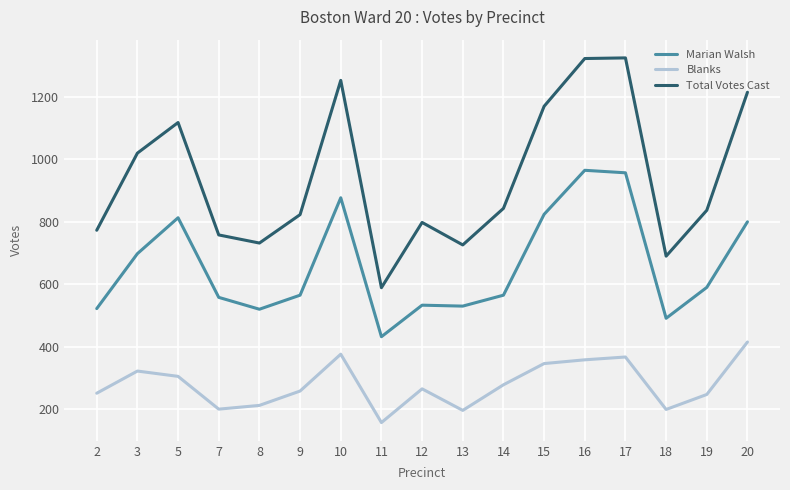

What is the difference between the second highest and minimum values in the Total Votes Cast series?

734